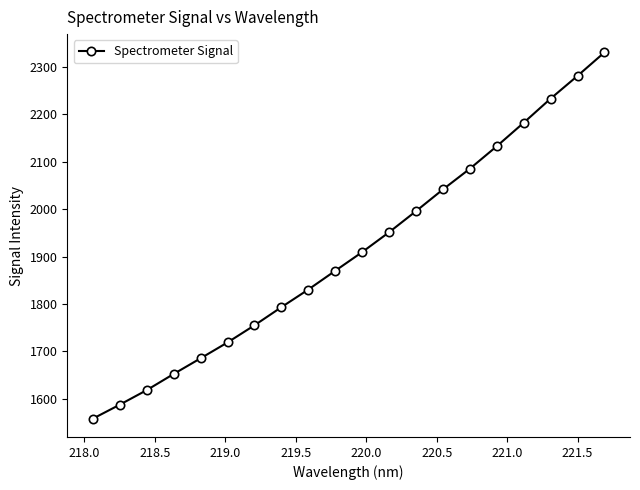

Reading left to right, list all the values displayed in this chart.

1557.9	1587.4	1618.1	1652.2	1685.3	1718.7	1754.9	1793.2	1830.4	1870.0	1909.4	1951.3	1995.8	2041.6	2085.3	2132.8	2182.3	2233.2	2281.2	2330.7